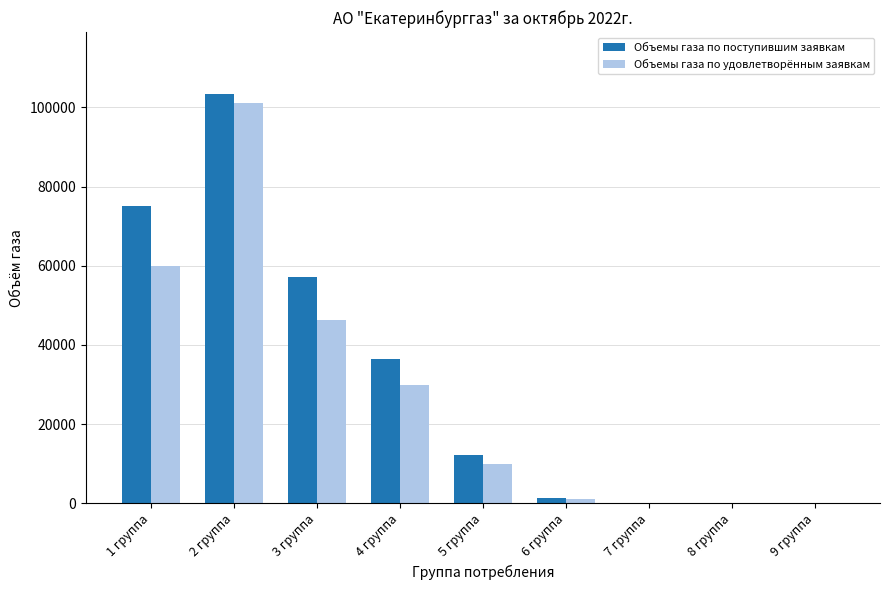

What is the maximum value shown in the chart?

103500.0